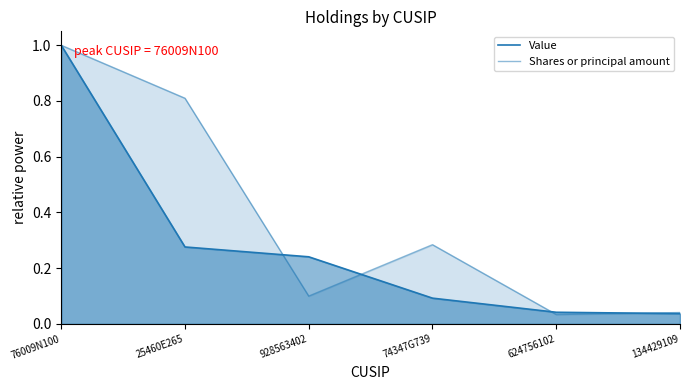

How many series are shown in this chart?

2